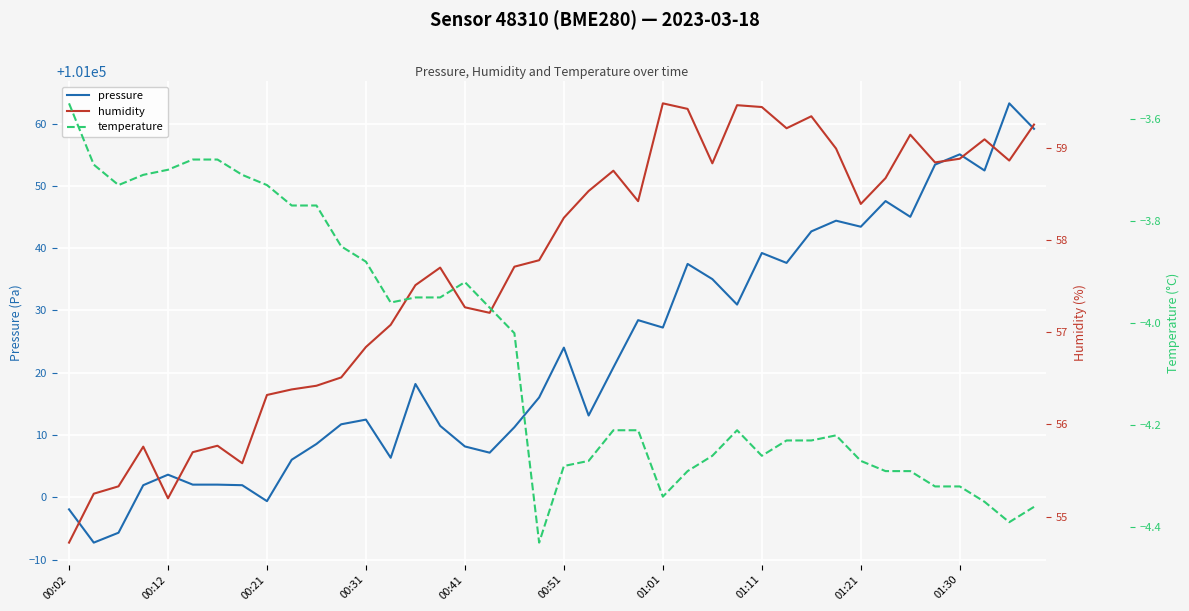

What is the average value of the pressure series?

101022.8